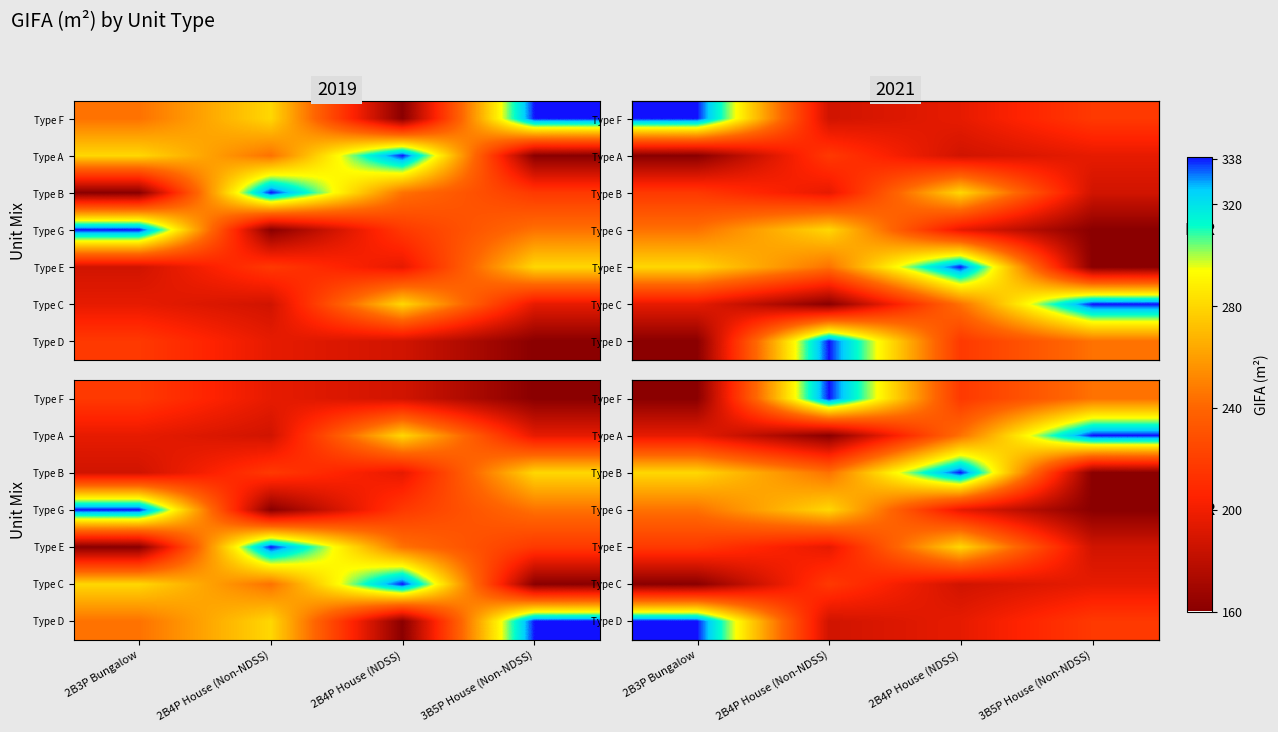

Which category has the highest value across all series?

2B4P House (Non-NDSS)